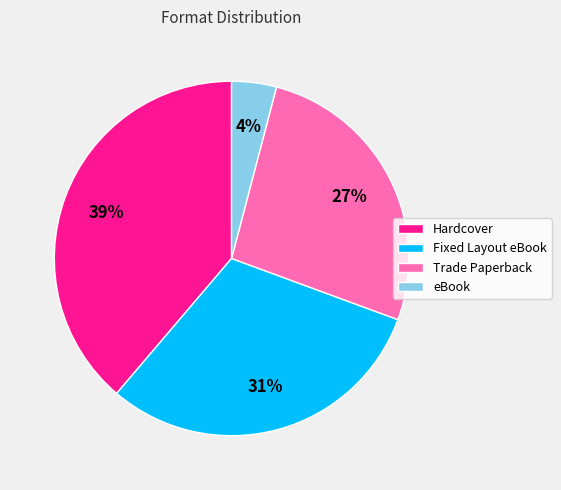

Do Hardcover and Trade Paperback together represent more than half of the pie?

Yes